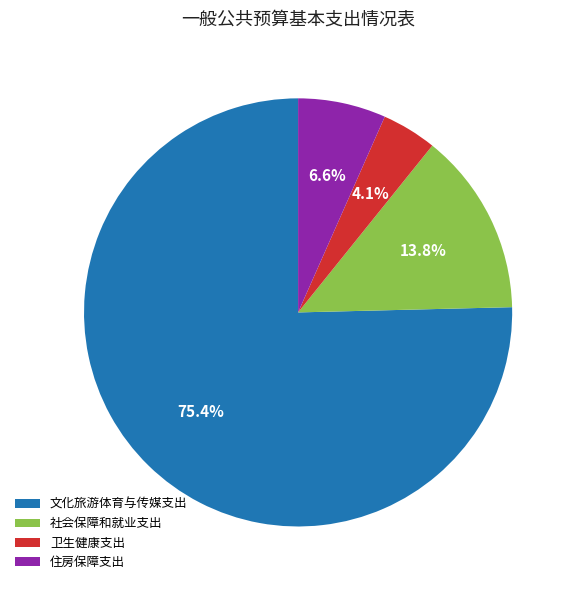

Is it true that 住房保障支出 is 7% of the pie?

True